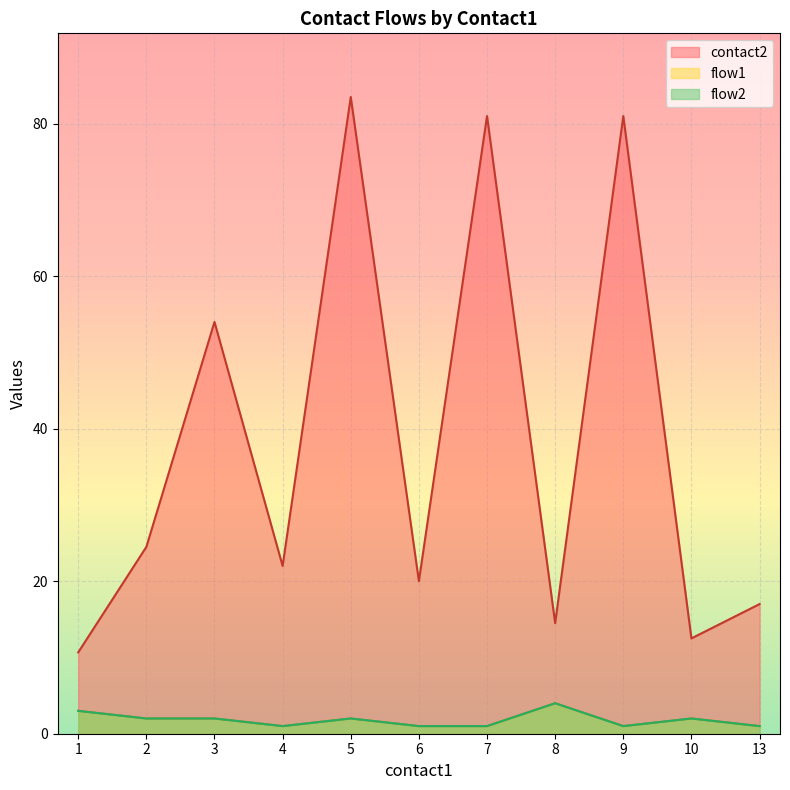

Between 8 and 1, which is larger?

8